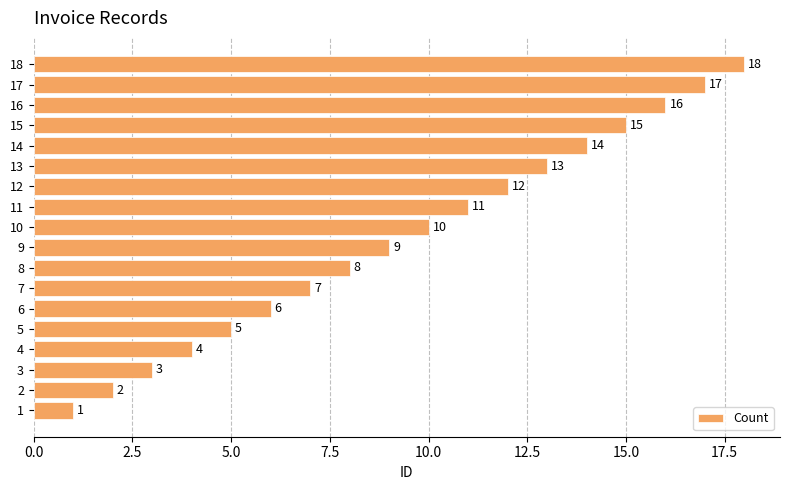

What is the minimum value shown in the chart?

1